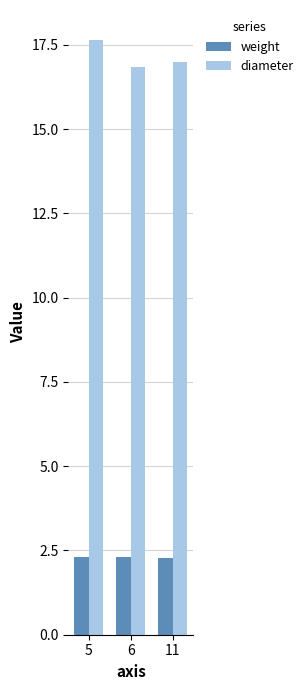

What is the value of the weight bar at the 2nd from the left?

2.3